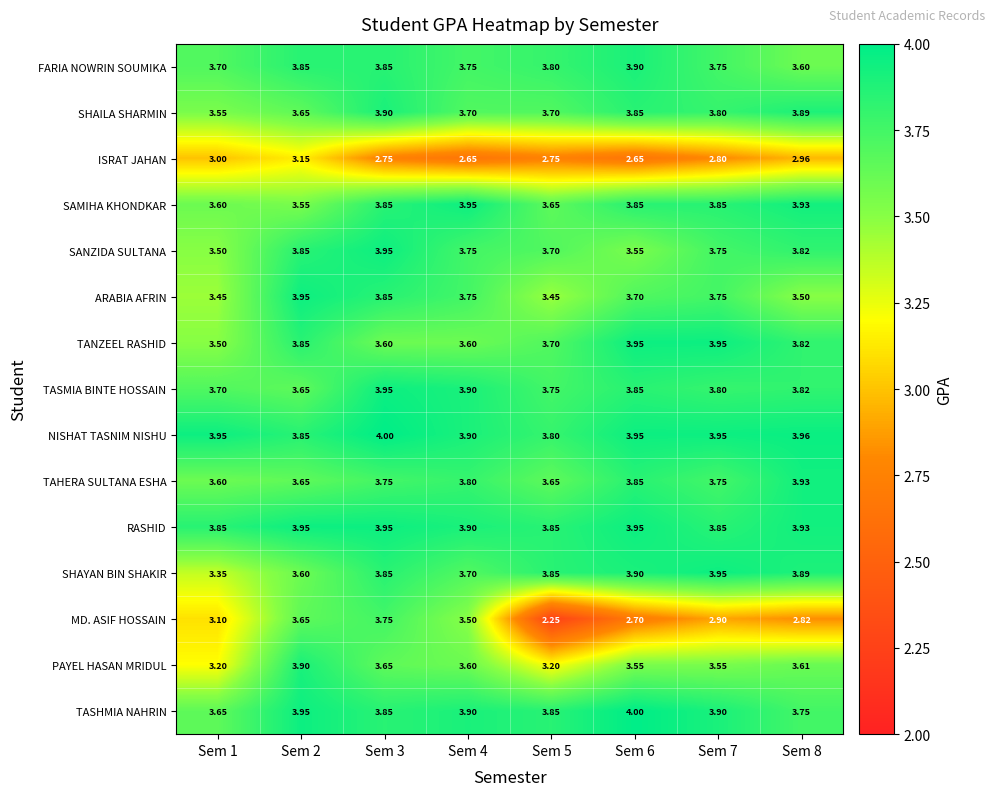

Which series changed the most between Sem 2 and Sem 7?

MD. ASIF HOSSAIN